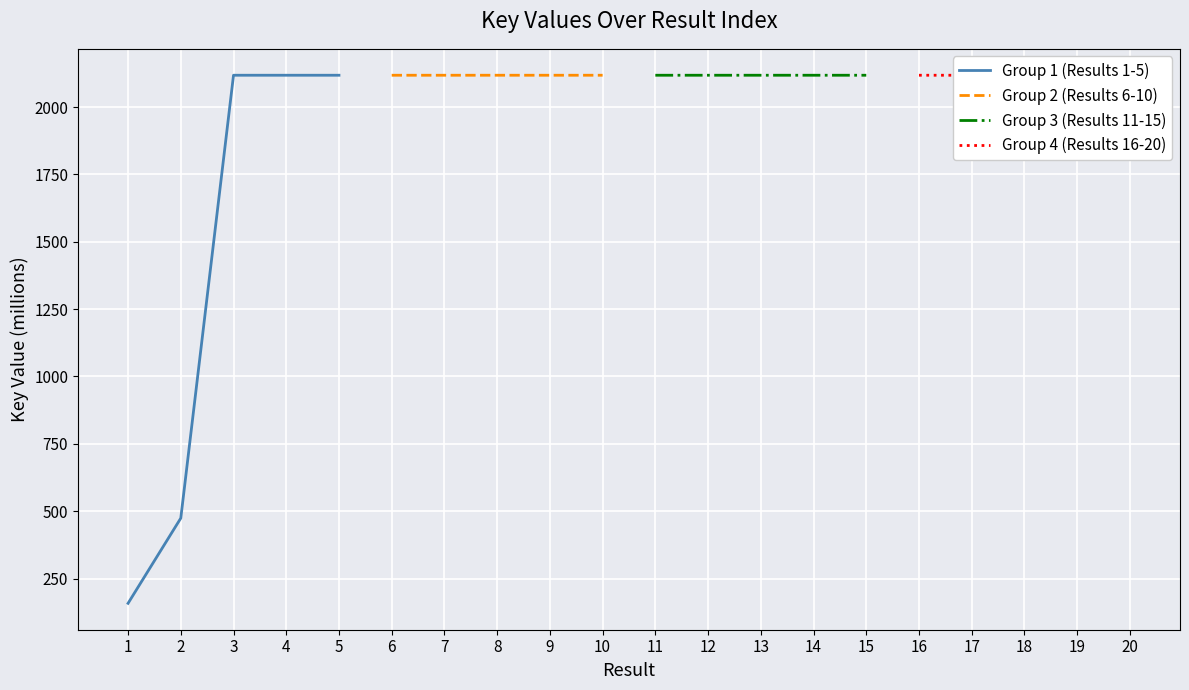

At which category does Group 1 (Results 1-5) reach its first local peak?

4